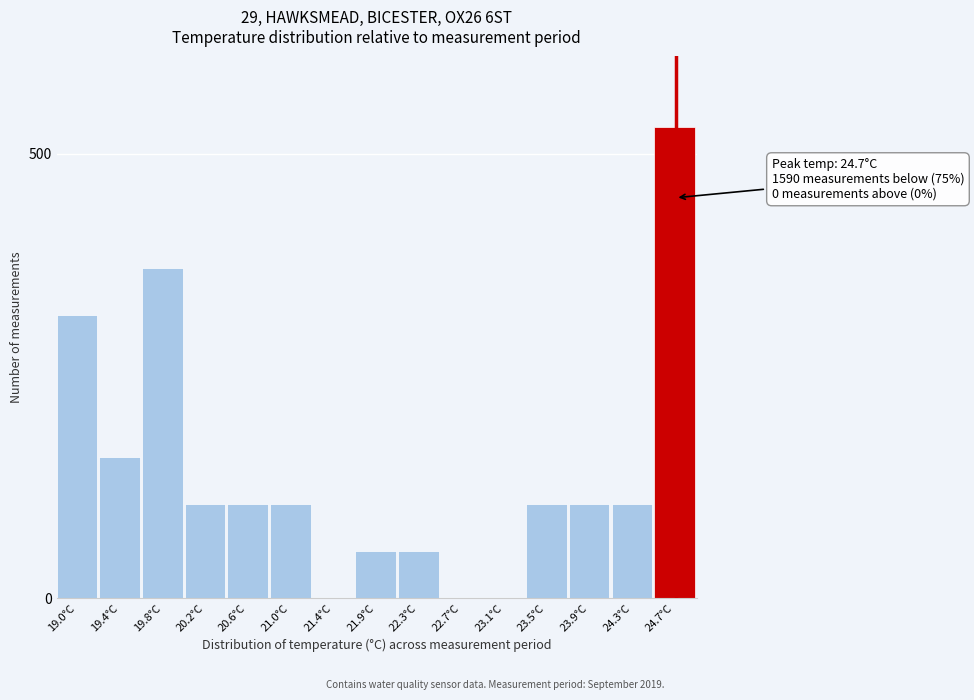

Reading left to right, extract all data points from this chart.

19.0°C=318	19.4°C=159	19.8°C=371	20.2°C=106	20.6°C=106	21.0°C=106	21.4°C=0	21.9°C=53	22.3°C=53	22.7°C=0	23.1°C=0	23.5°C=106	23.9°C=106	24.3°C=106	24.7°C=530